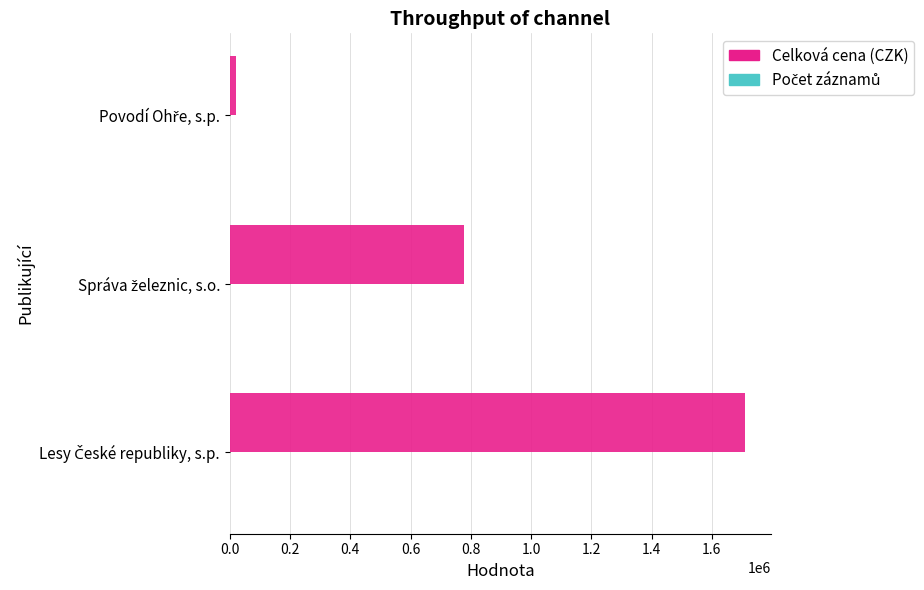

What is the sum of all Celková cena (CZK) values?

2506880